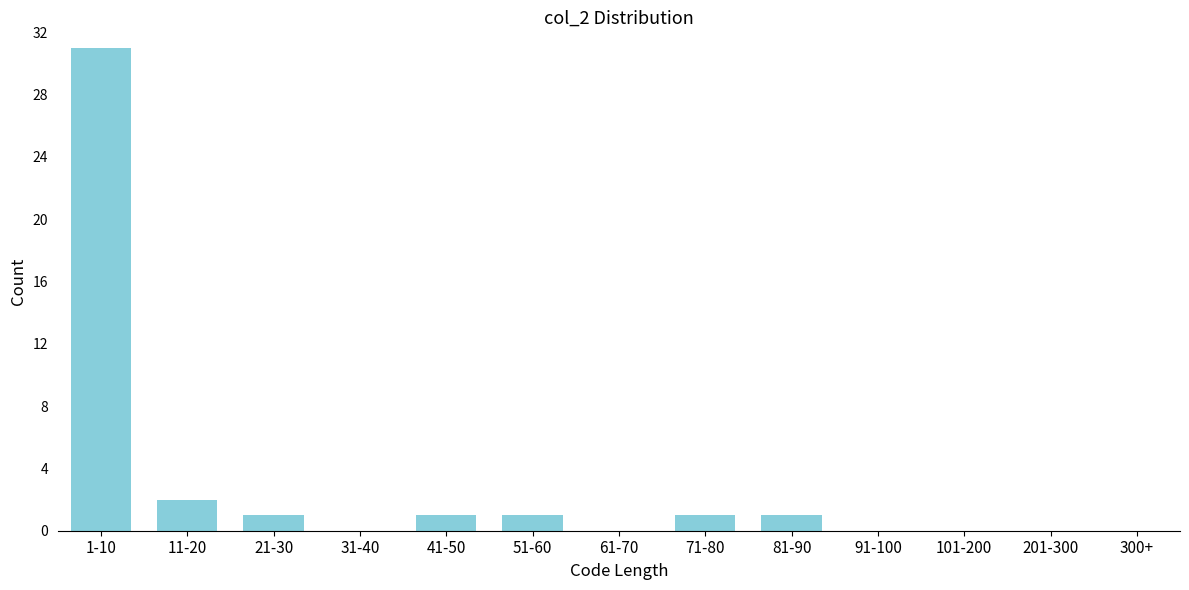

Reading left to right, what are all the values shown in this chart?

1-10=31	11-20=2	21-30=1	31-40=0	41-50=1	51-60=1	61-70=0	71-80=1	81-90=1	91-100=0	101-200=0	201-300=0	300+=0